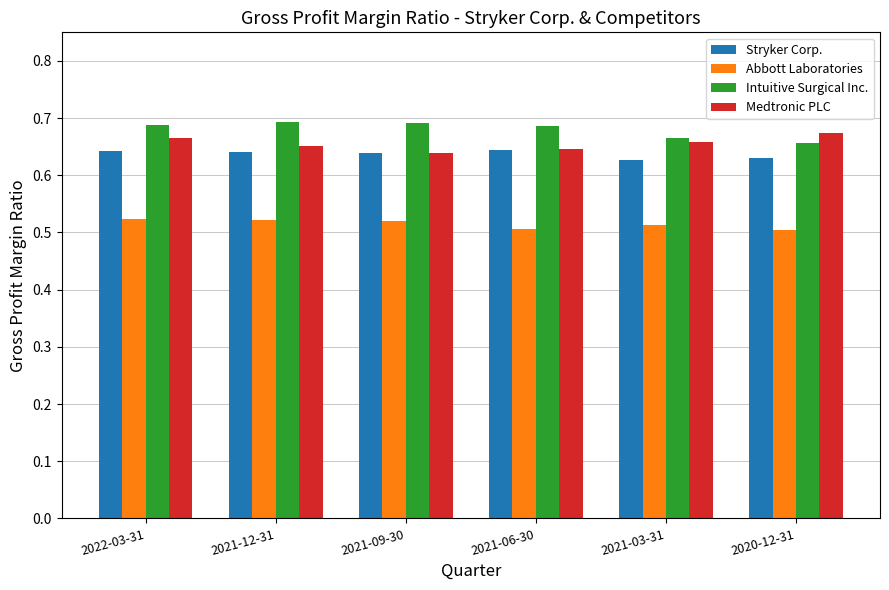

What is the sum of all Intuitive Surgical Inc. values?

4.1